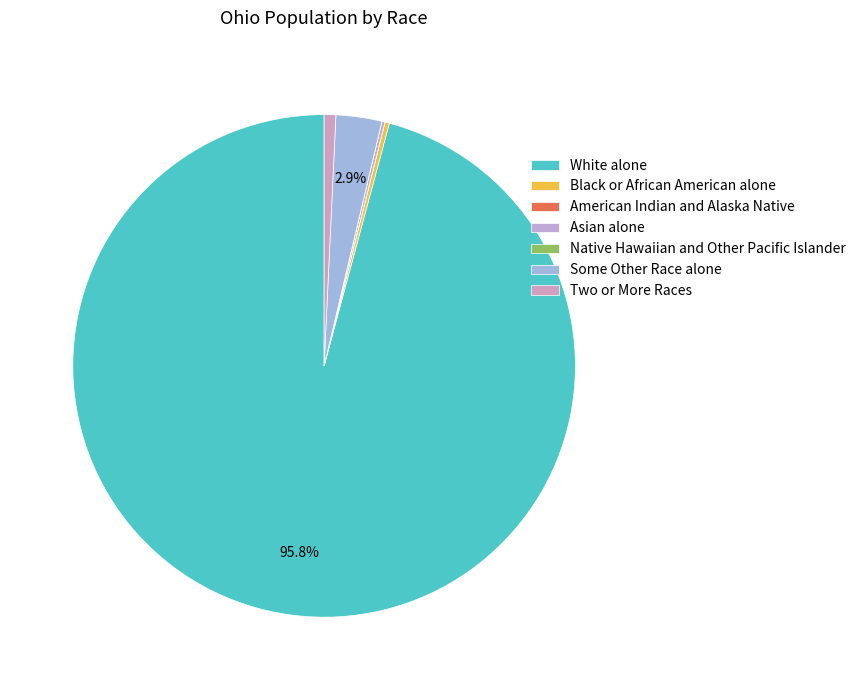

Which slice is the largest?

White alone